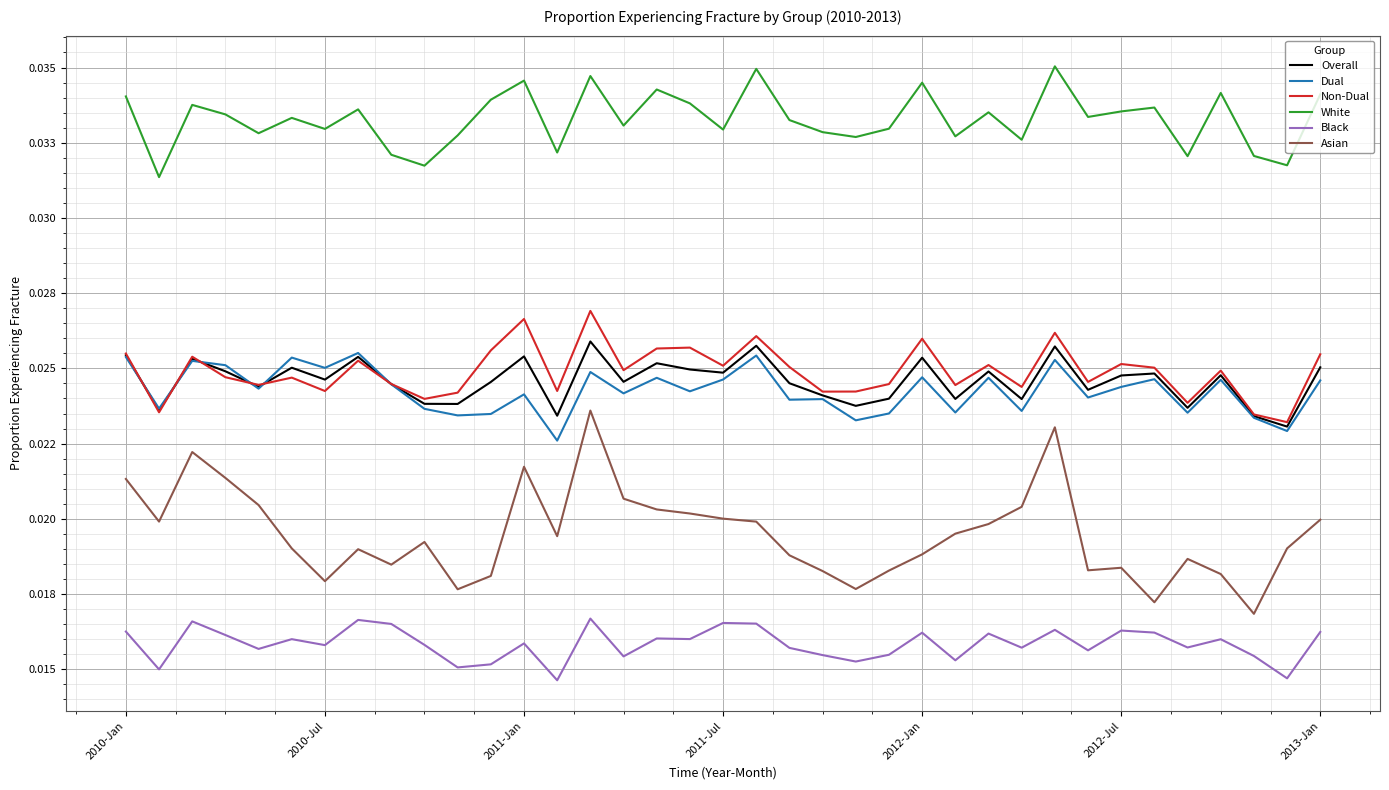

After their last crossing, which series has the higher values: Dual or Overall?

Overall